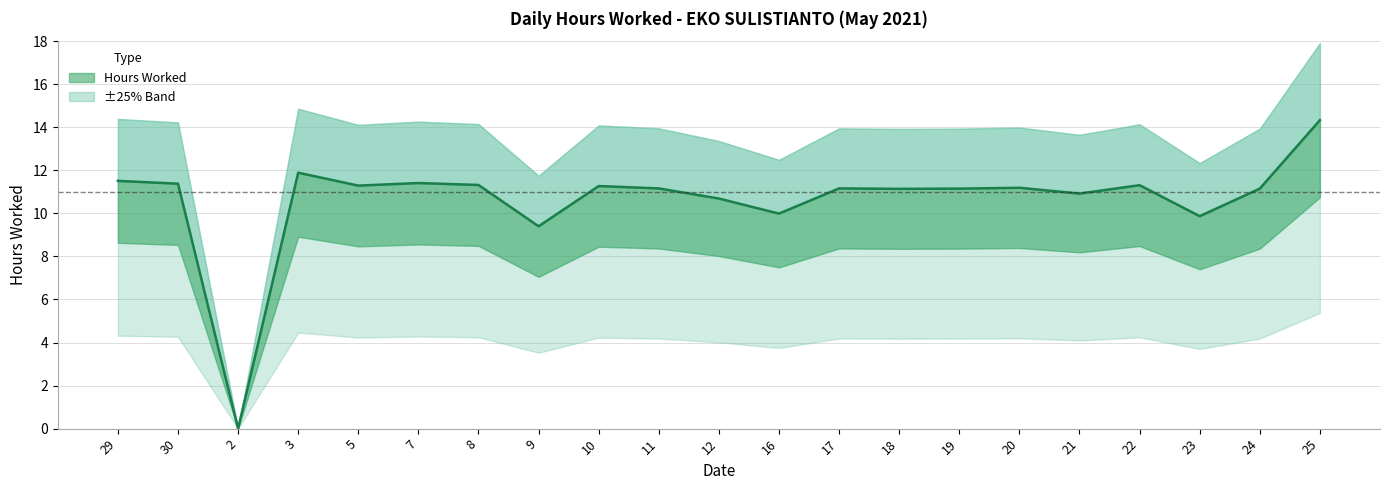

What position from the right is 23?

3